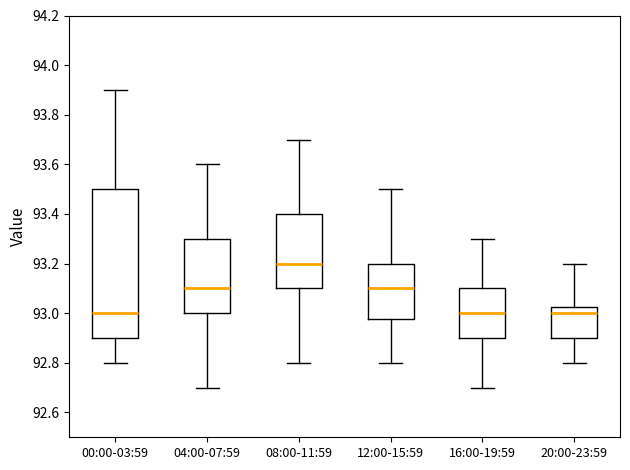

Which box is the tallest, from its lower edge to its upper edge?

00:00-03:59